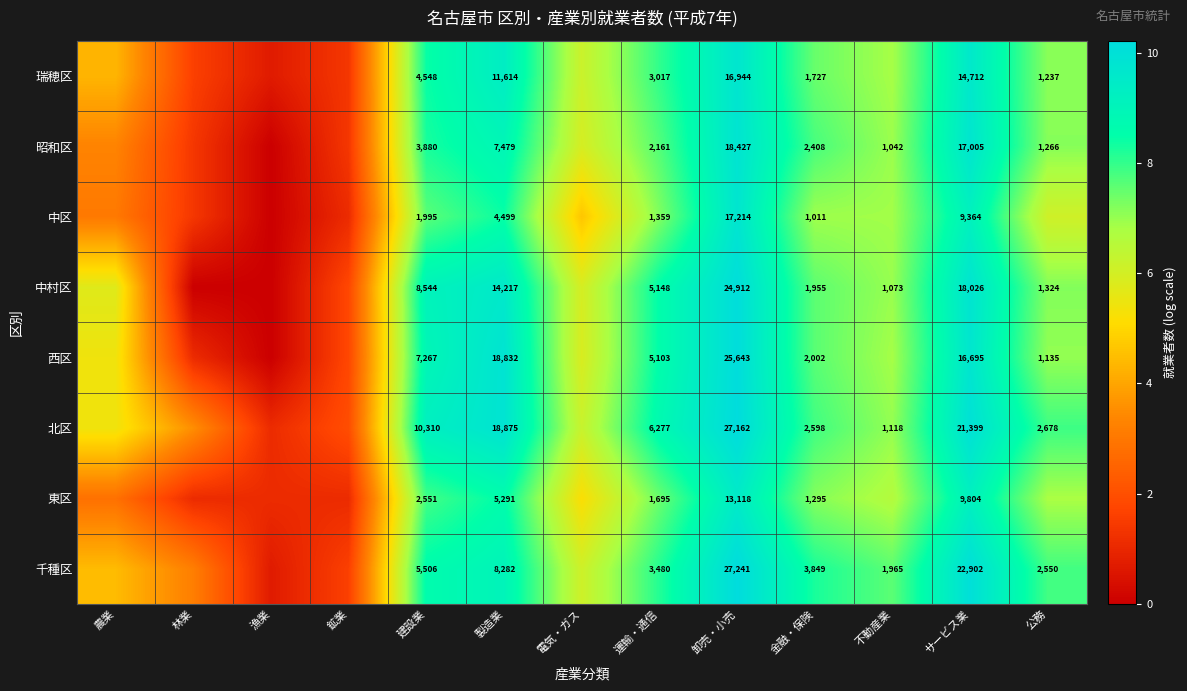

Which series changed the most between 製造業 and 金融・保険?

西区